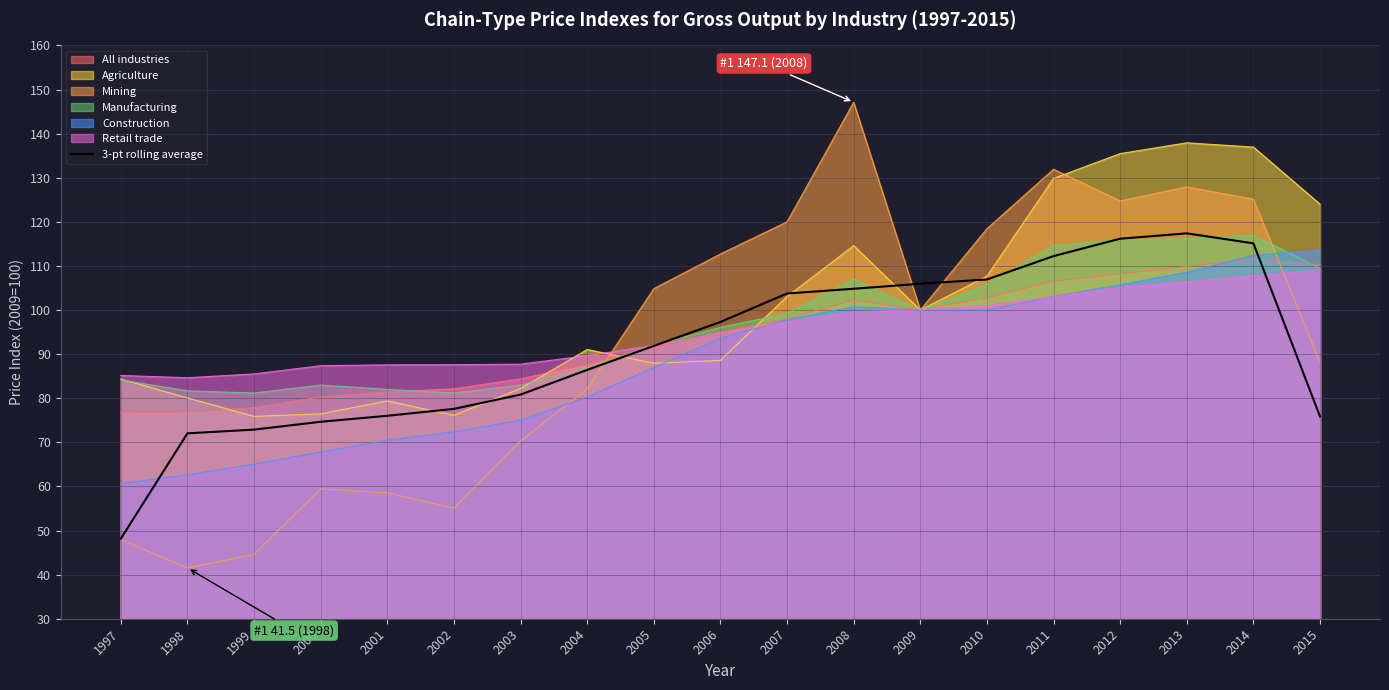

The value at 1999 is 72.9. True or false?

True